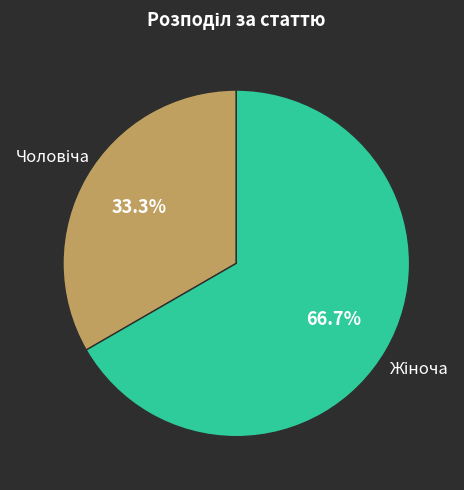

Is there a majority slice in this chart?

Yes